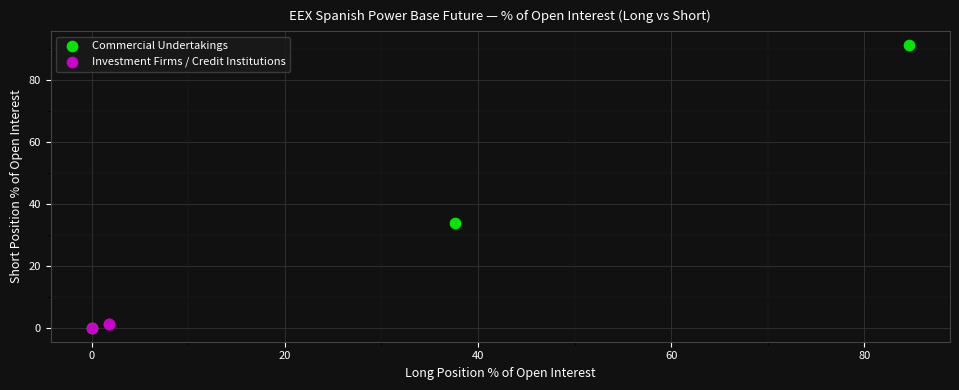

What are all the series names shown in the legend?

Commercial Undertakings, Investment Firms / Credit Institutions